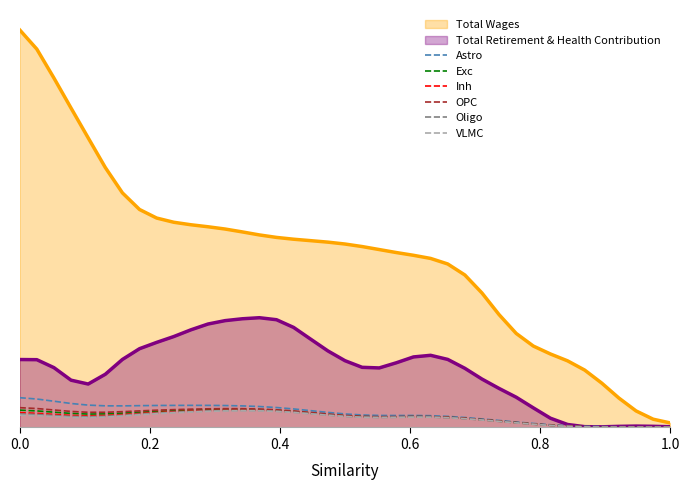

What is the greatest value displayed?

11.0